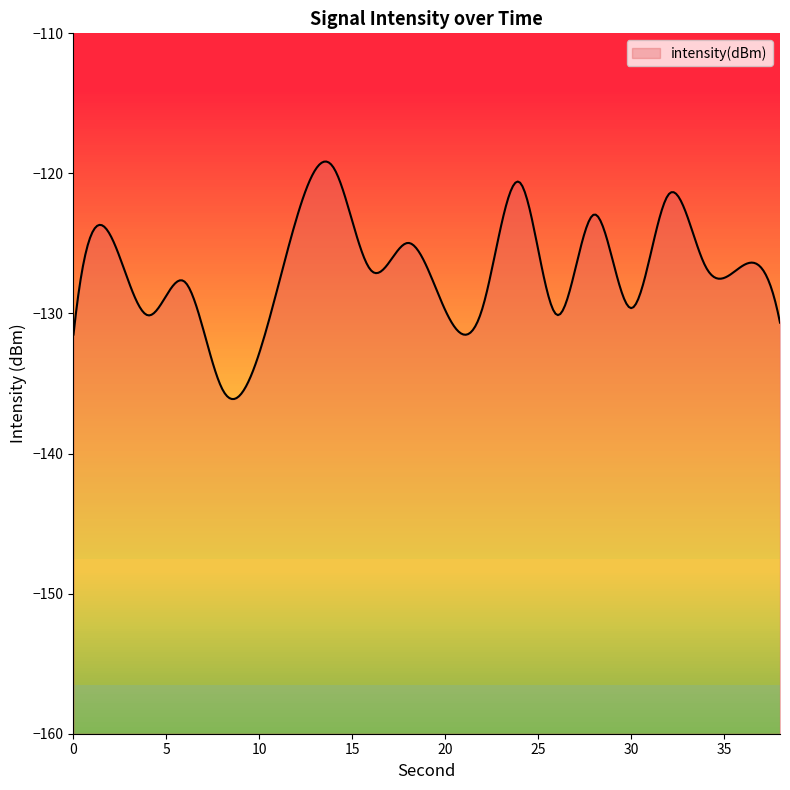

Which category has the highest value across all series?

14